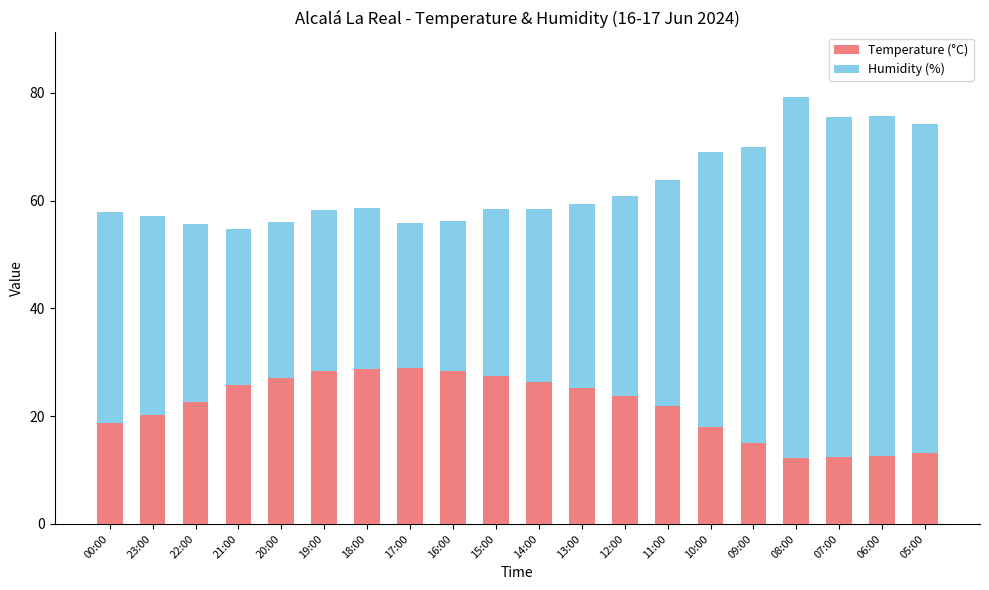

What is the lowest value of the Temperature (°C) series?

12.3